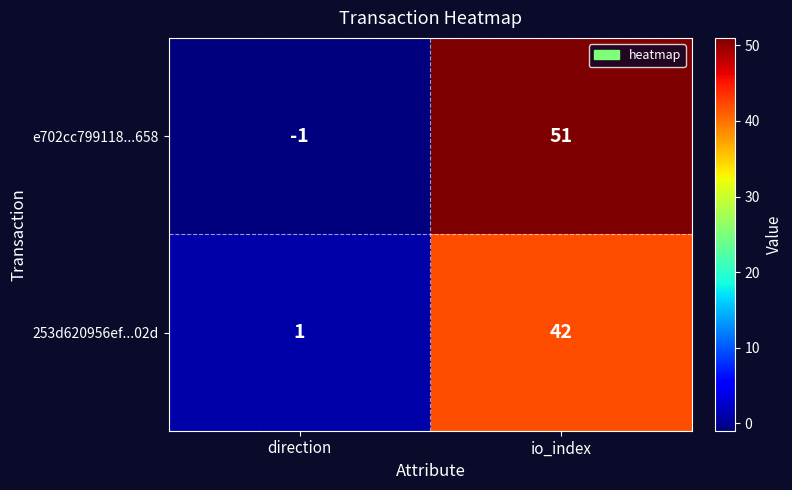

Which series has the widest spread of values?

e702cc799118...658